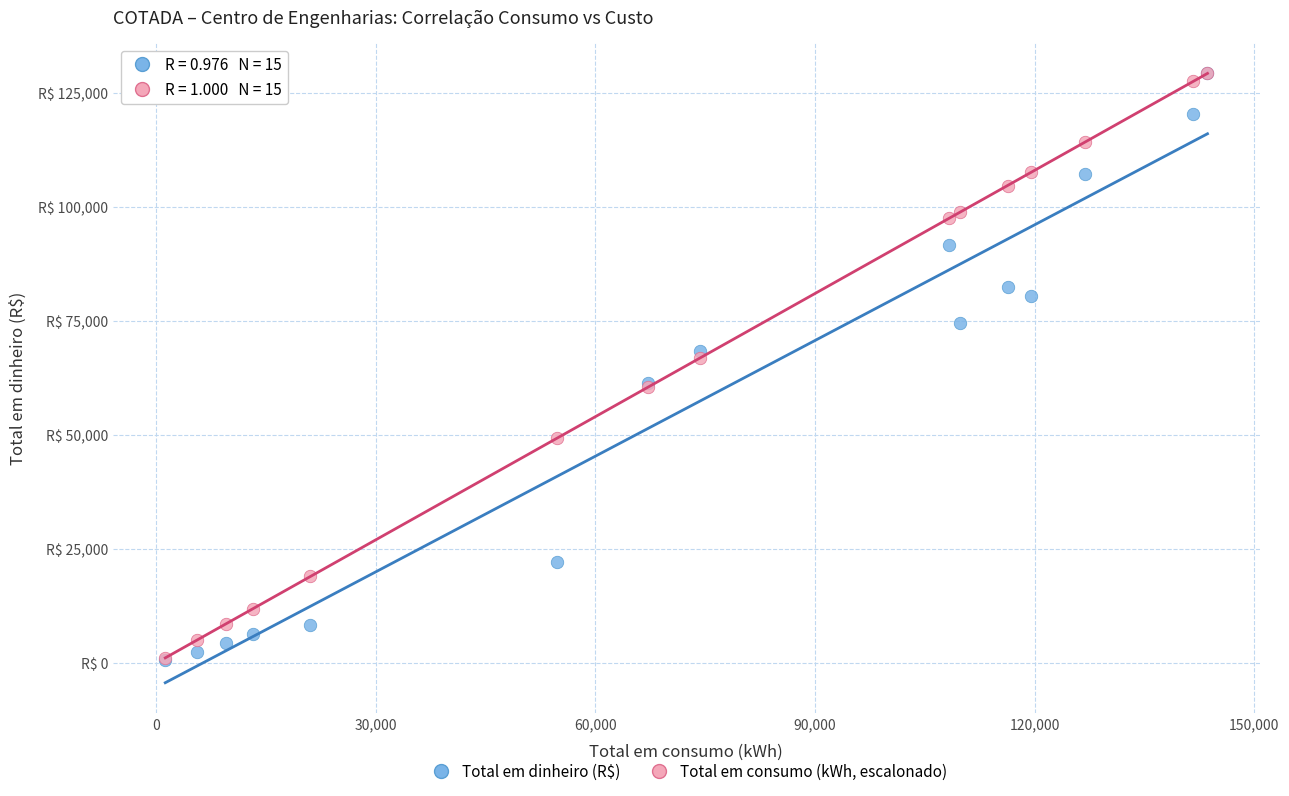

What are all the series names shown in the legend?

Total em dinheiro (R$), Total em consumo (kWh, escalonado)